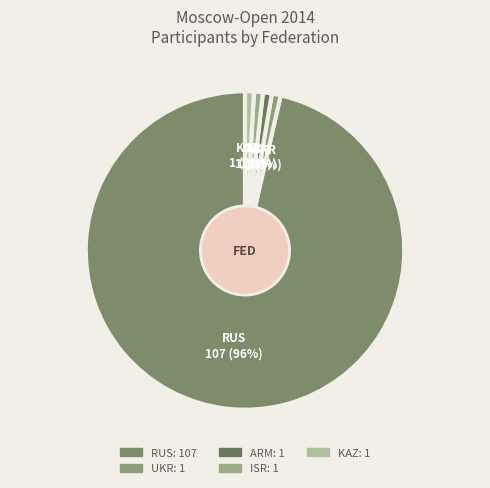

Which slice is the largest?

RUS